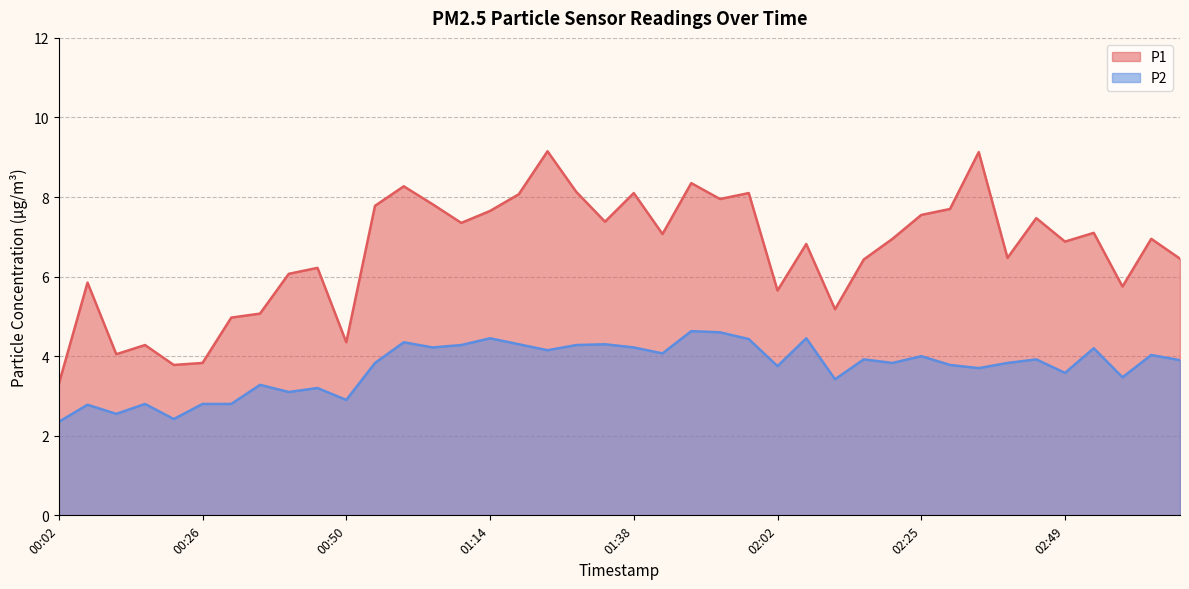

Count the number of data series in this chart.

2